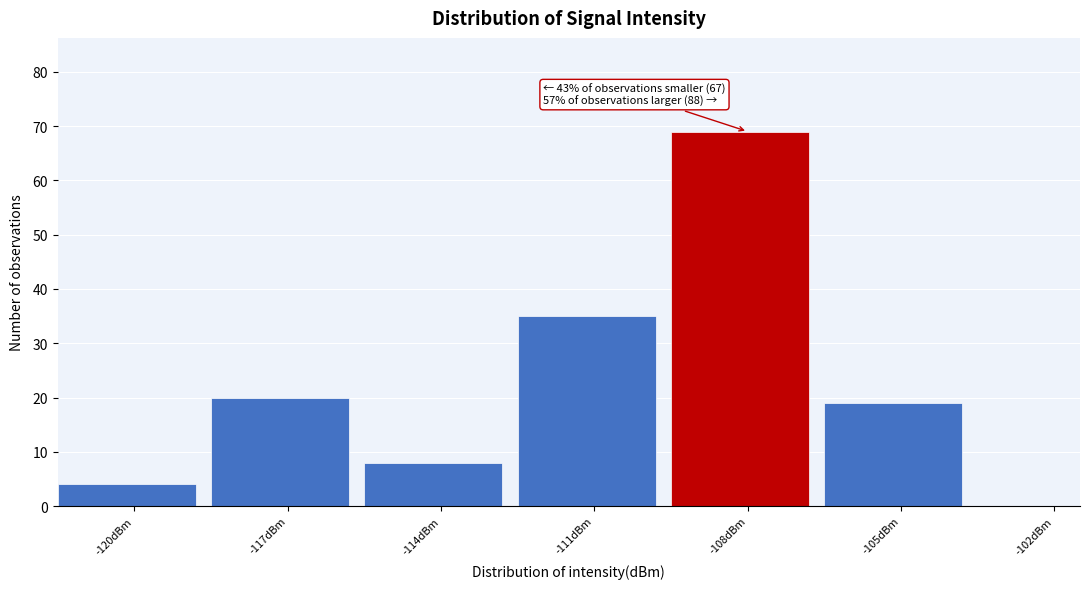

Reading right to left, transcribe all the data shown in this chart.

-102dBm=0	-105dBm=19	-108dBm=69	-111dBm=35	-114dBm=8	-117dBm=20	-120dBm=4